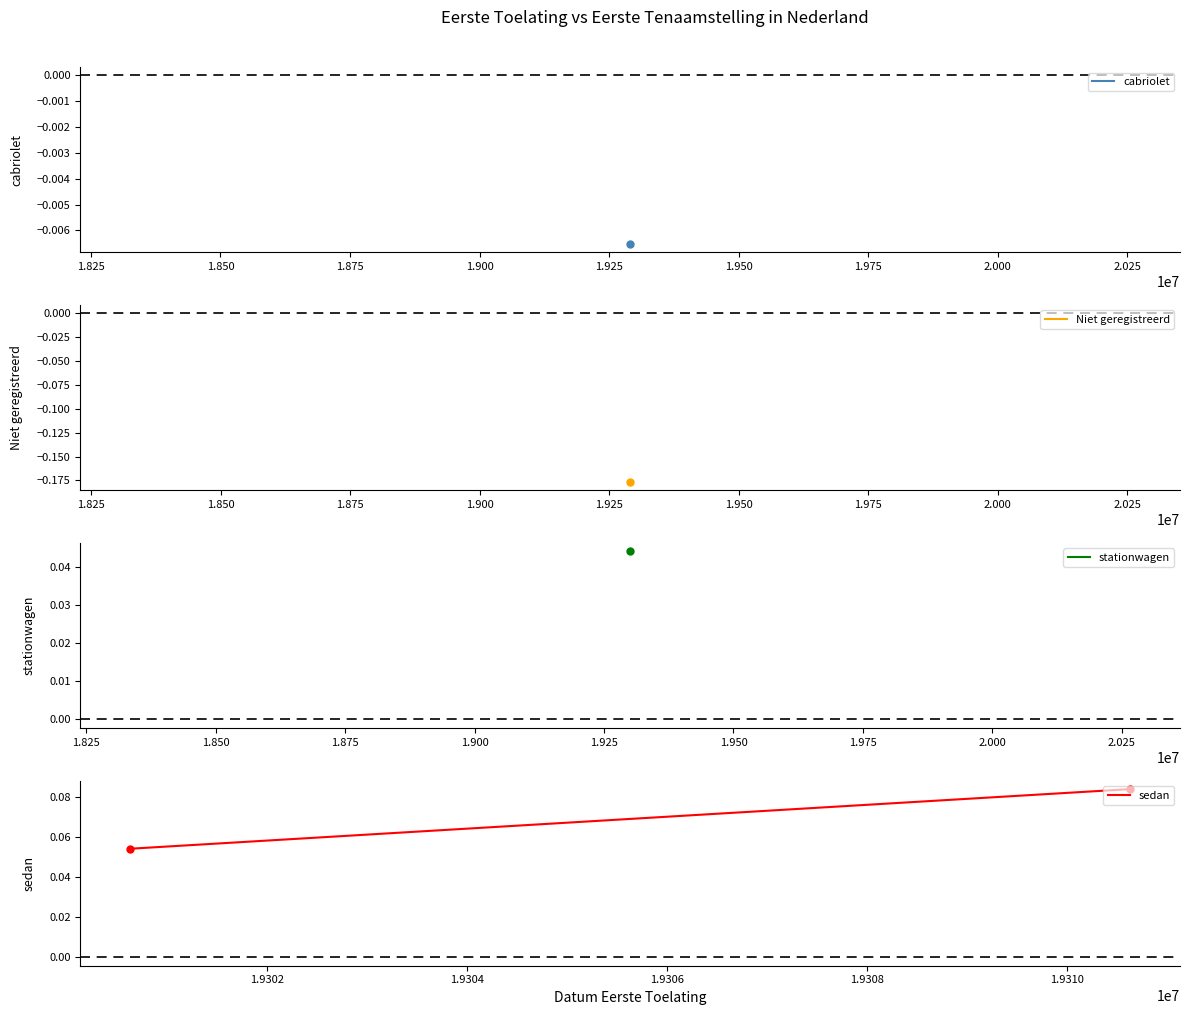

Between 1.825 and 1.800, which is larger?

1.825